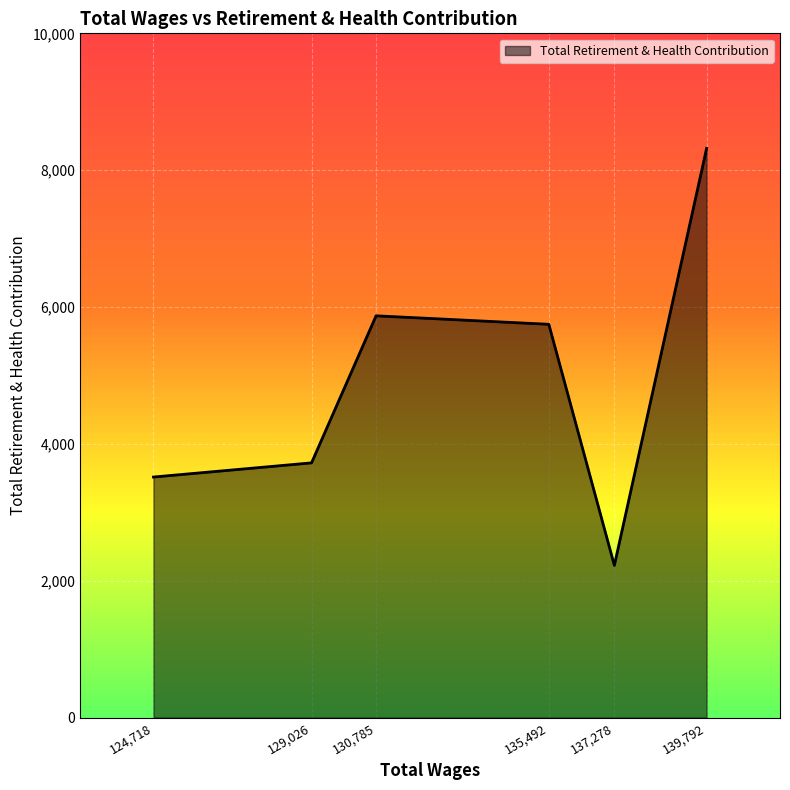

How many lines are shown in the chart?

1